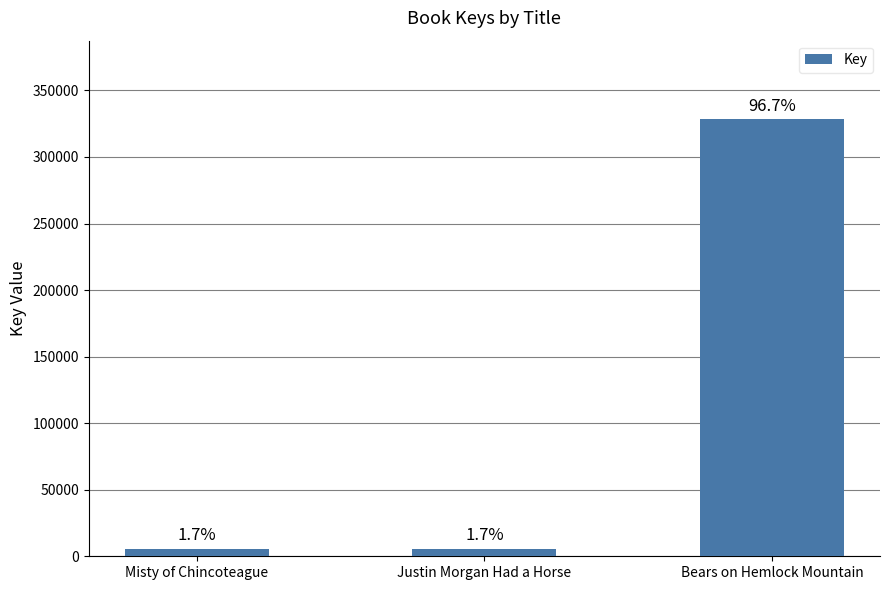

Are the bars horizontal?

No